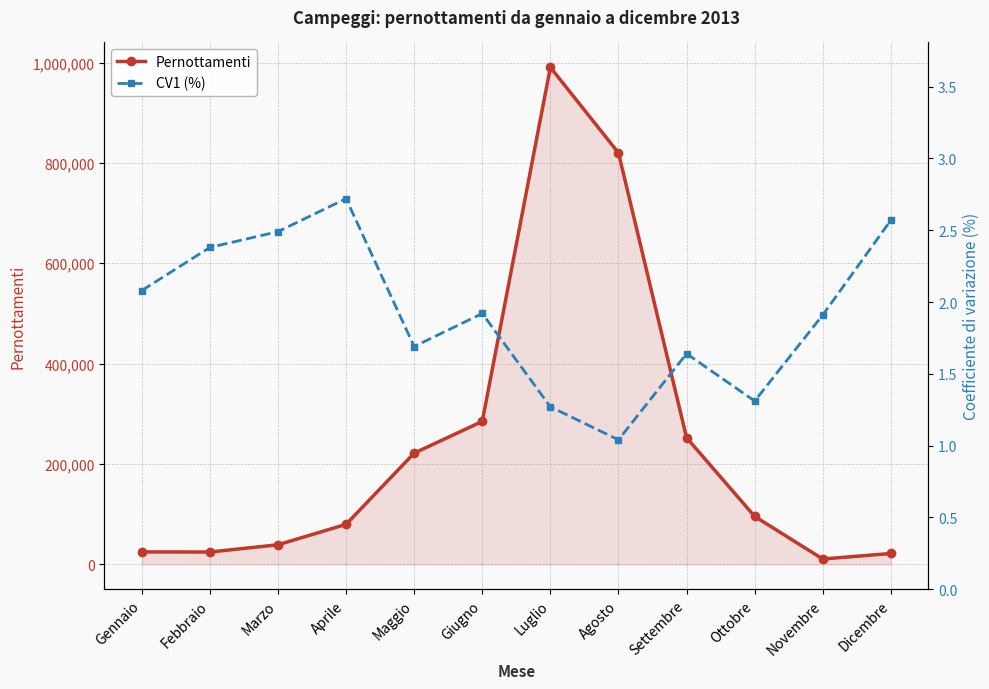

Rank the categories by Pernottamenti value from lowest to highest.

Novembre, Dicembre, Febbraio, Gennaio, Marzo, Aprile, Ottobre, Maggio, Settembre, Giugno, Agosto, Luglio